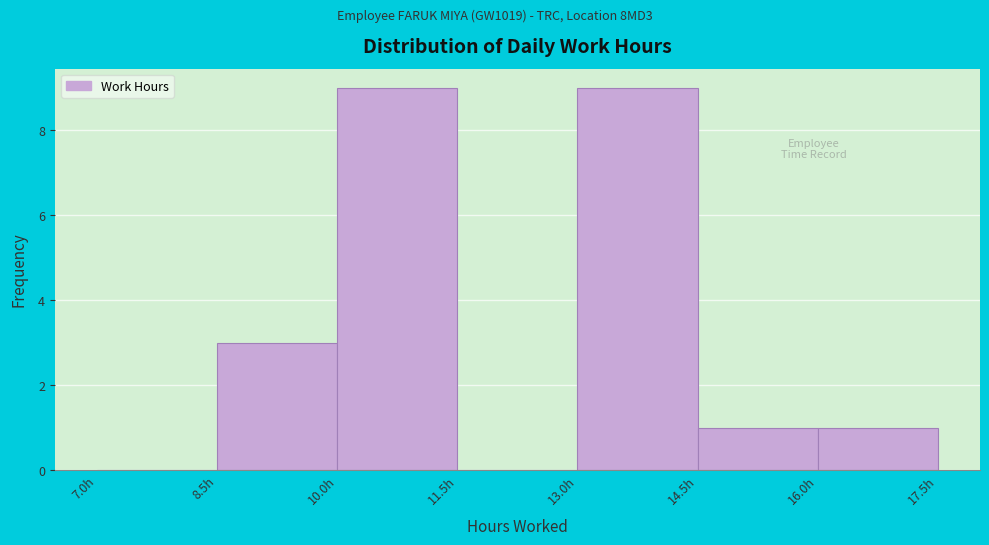

Reading left to right, list every bar in this chart as the range it spans on the x-axis followed by its height. Neither the bar edges nor the heights are printed on the chart, so give them approximately, as read against the axes.

7.0 to 8.5: 0
8.5 to 10.0: 3
10.0 to 11.5: 9
11.5 to 13.0: 0
13.0 to 14.5: 9
14.5 to 16.0: 1
16.0 to 17.5: 1